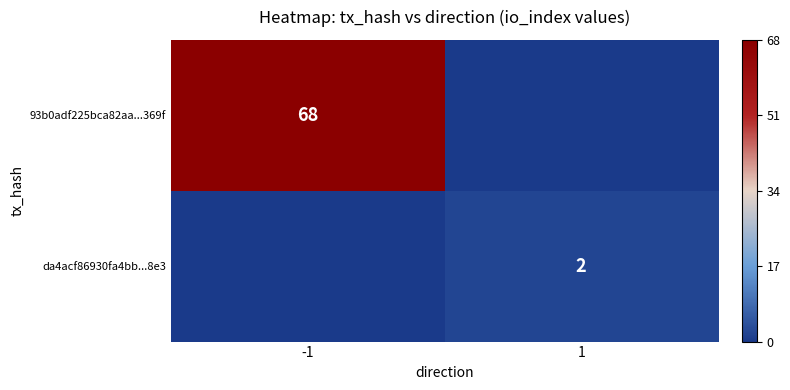

The value of 93b0adf225bca82aa...369f at -1 is 68. True or false?

True